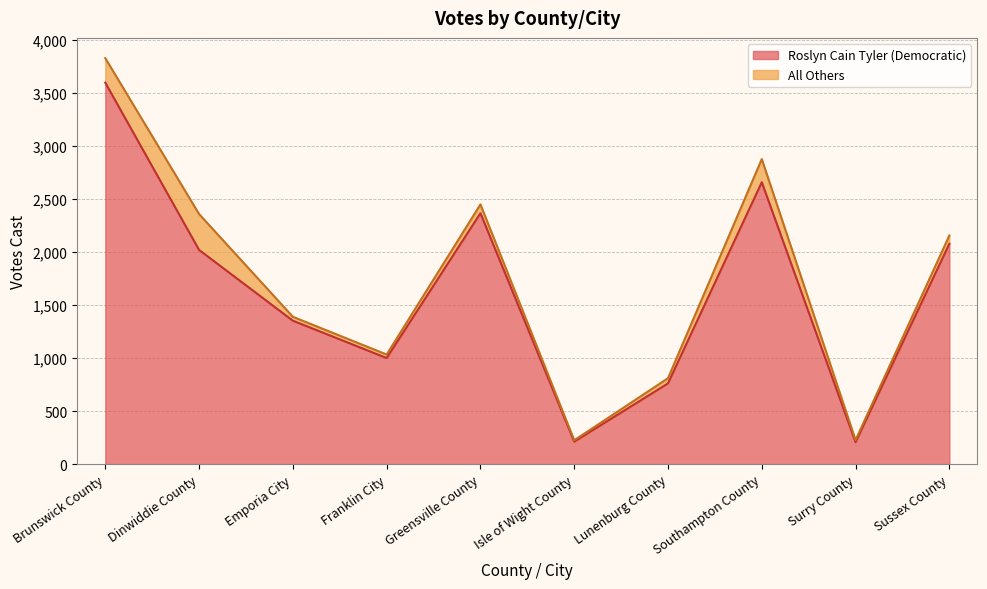

Which has a higher value, Emporia City or Dinwiddie County?

Dinwiddie County